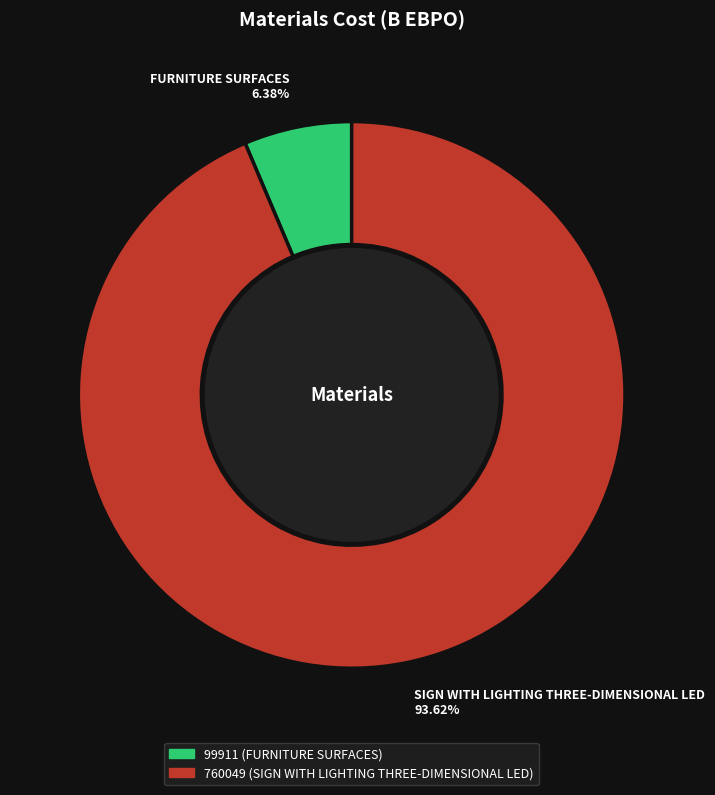

Does FURNITURE SURFACES represent more than half of the total?

No